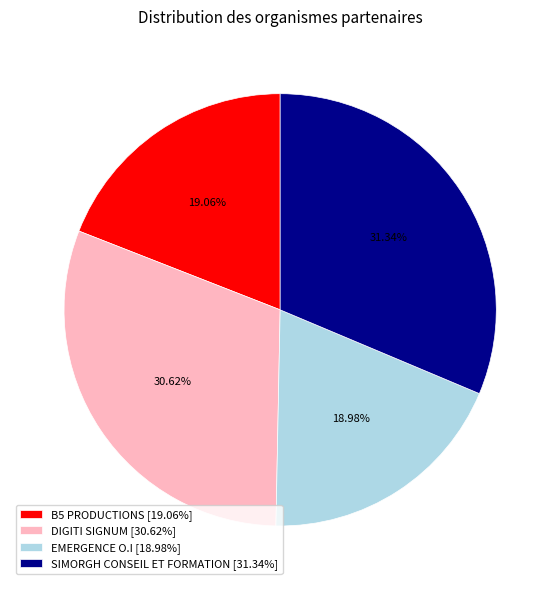

Does DIGITI SIGNUM account for over 50% of the chart?

No